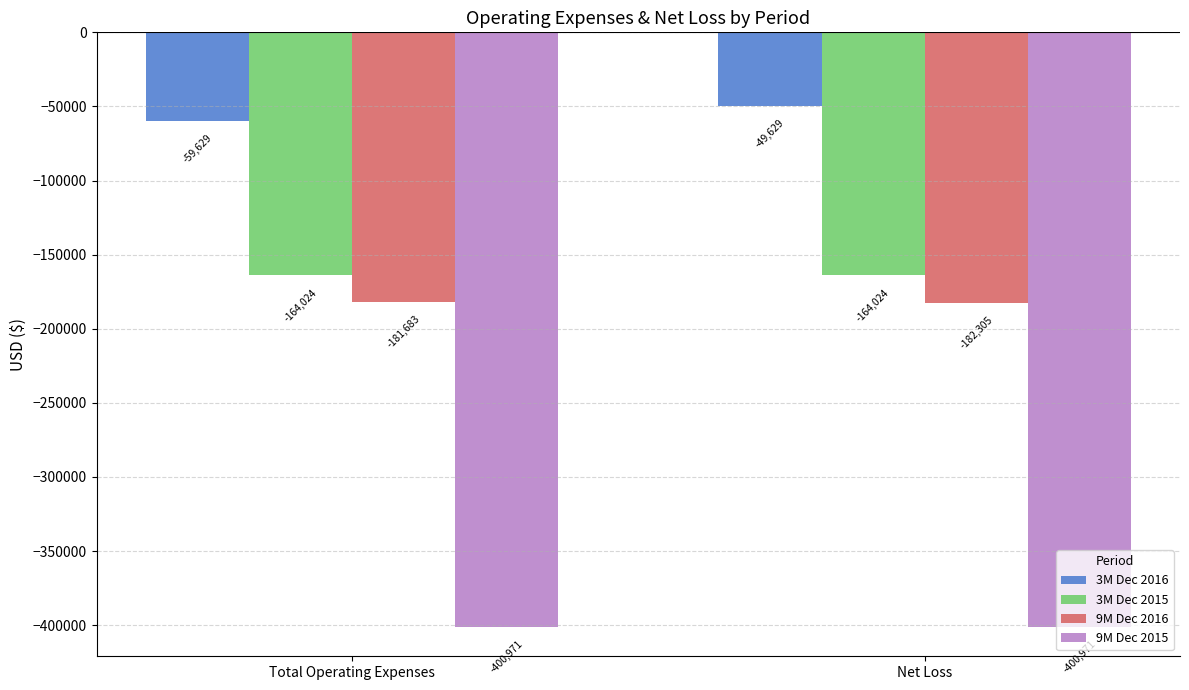

True or false: 3M Dec 2016 has a value of -24437 at Net Loss.

False